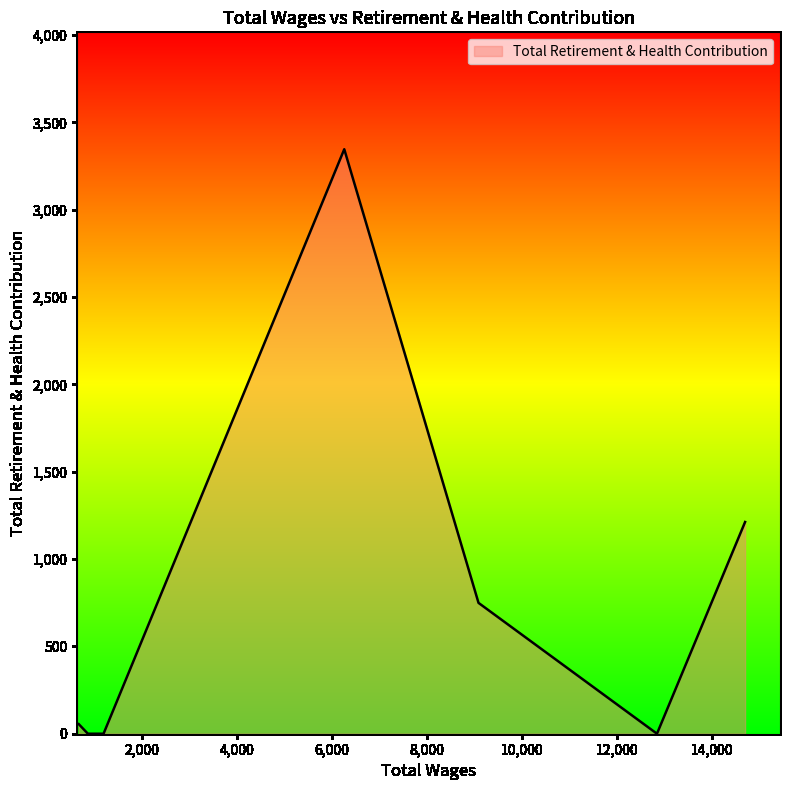

What is the maximum value shown in the chart?

3346